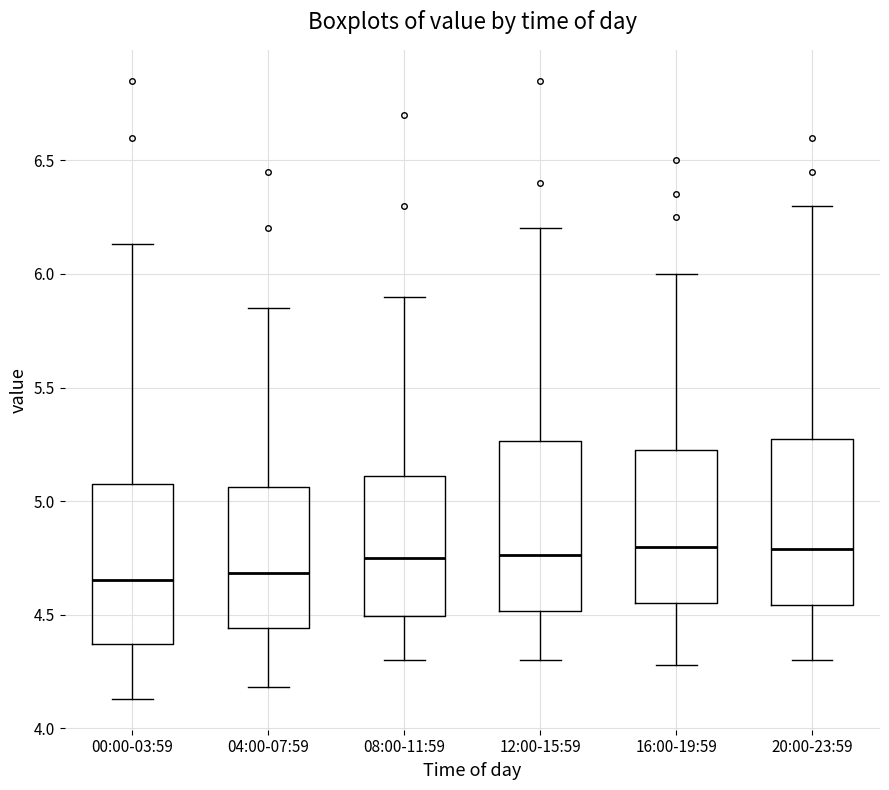

Reading left to right, transcribe this box plot: for each box, give where its median line is, the range the box spans, and where its two whiskers end, as read against the y-axis. The values are not printed on the chart, so give them approximately, as read against the axis.

00:00-03:59: median 4.65, box 4.35 to 5.10, whiskers 4.15 to 6.15
04:00-07:59: median 4.70, box 4.45 to 5.05, whiskers 4.20 to 5.85
08:00-11:59: median 4.75, box 4.50 to 5.10, whiskers 4.30 to 5.90
12:00-15:59: median 4.75, box 4.50 to 5.25, whiskers 4.30 to 6.20
16:00-19:59: median 4.80, box 4.55 to 5.25, whiskers 4.30 to 6.00
20:00-23:59: median 4.80, box 4.55 to 5.30, whiskers 4.30 to 6.30